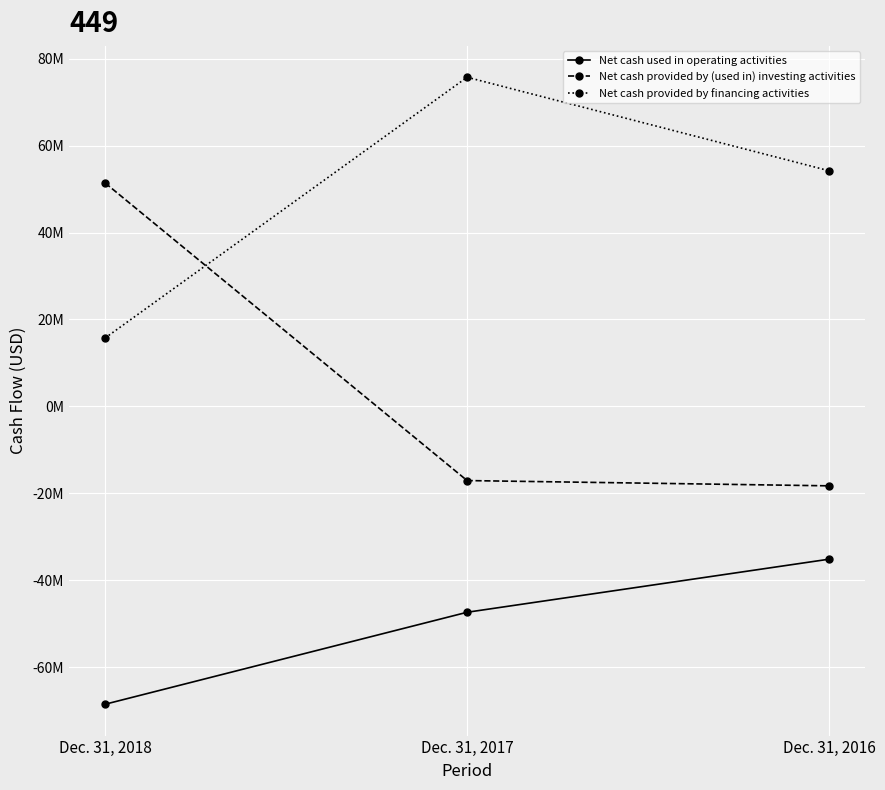

Which series has the widest spread of values?

Net cash provided by (used in) investing activities